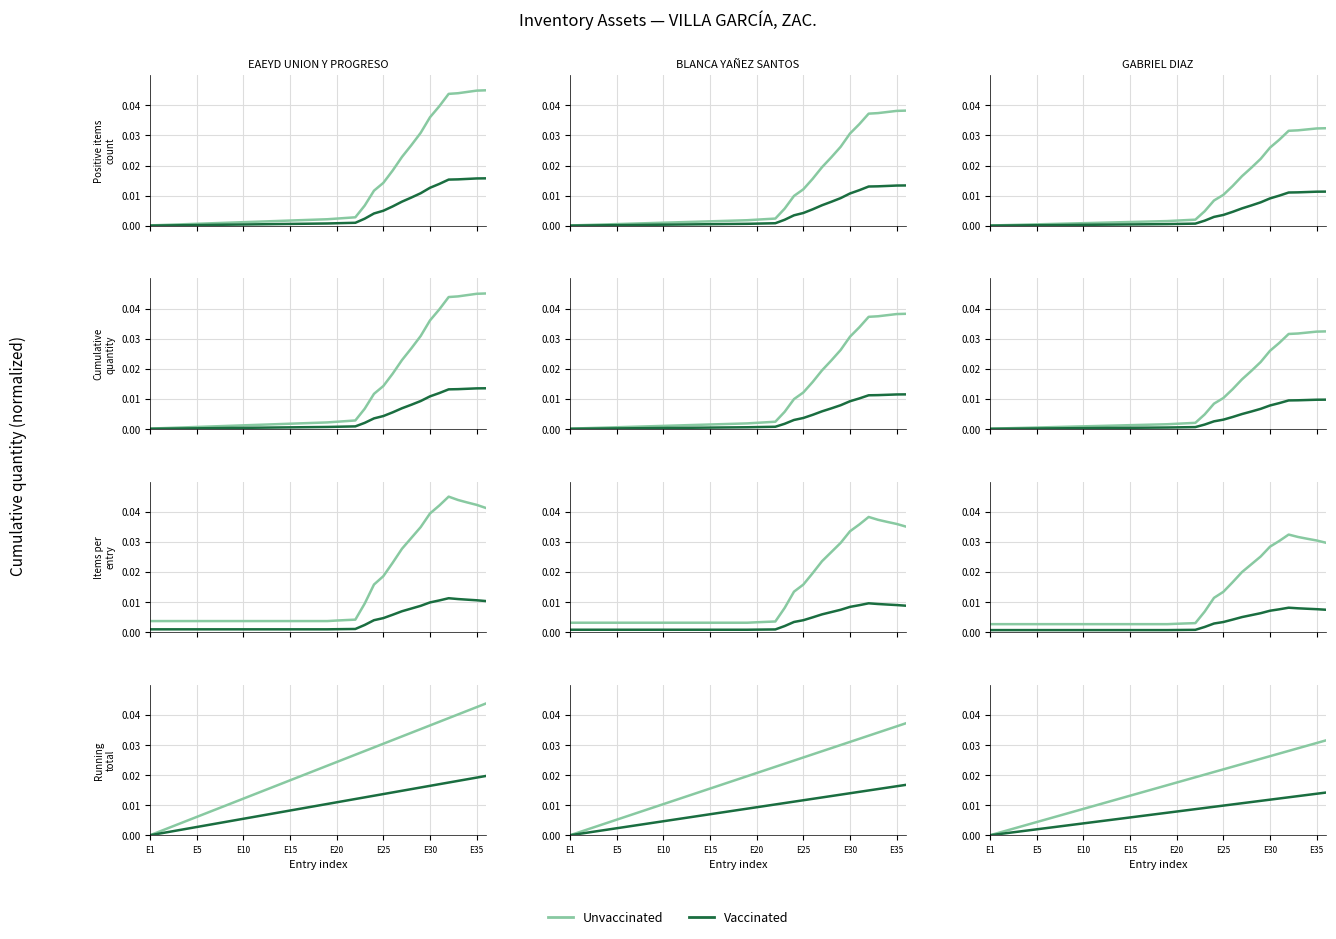

Rank the series at E10 from highest to lowest value.

Unvaccinated, Vaccinated